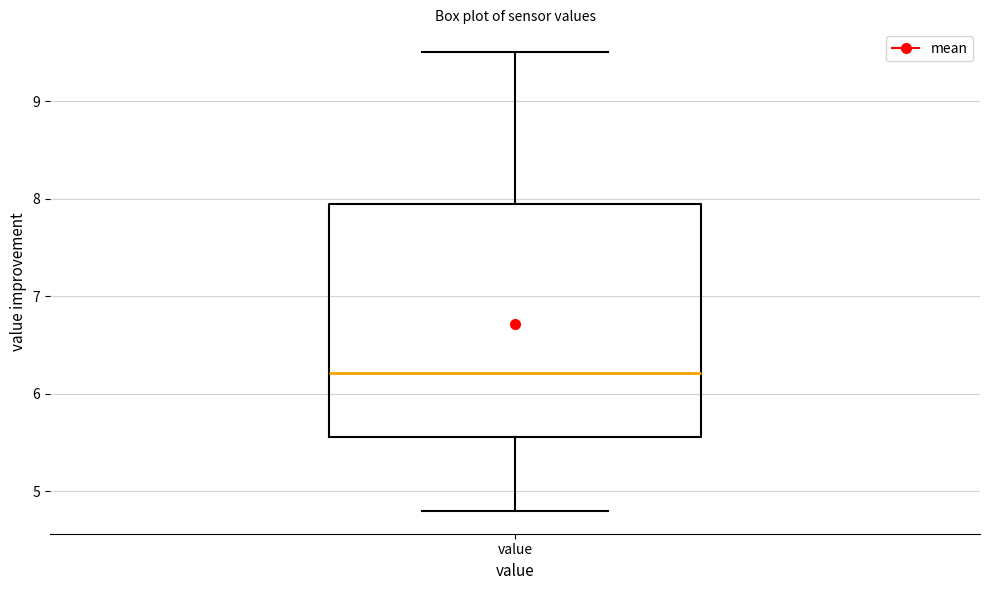

Transcribe this box plot: give where the median line is, the range the box spans, and where the two whiskers end, as read against the y-axis. The values are not printed on the chart, so give them approximately, as read against the axis.

median 6.2, box 5.6 to 7.9, whiskers 4.8 to 9.5